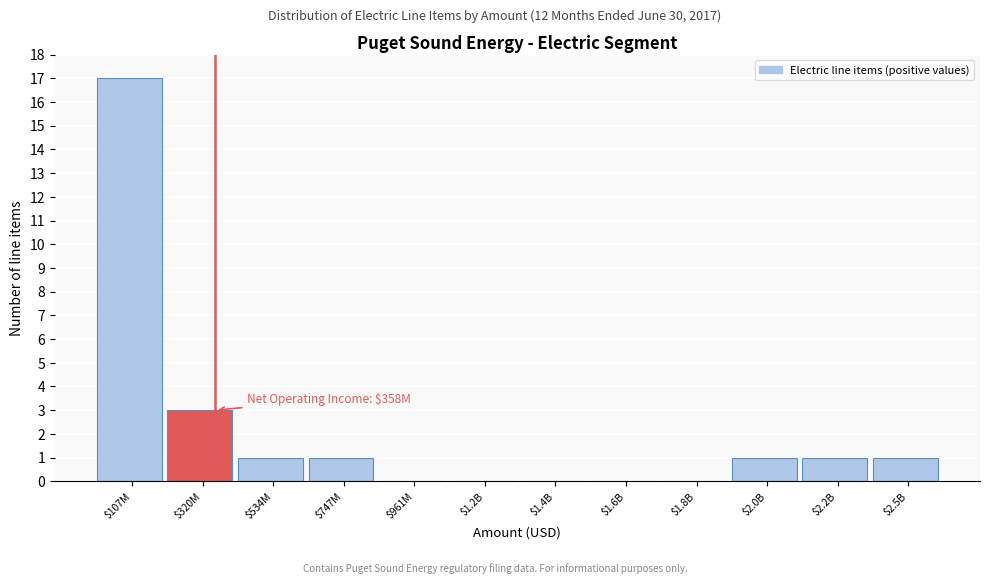

Is it true that the value at $961M is -10?

False